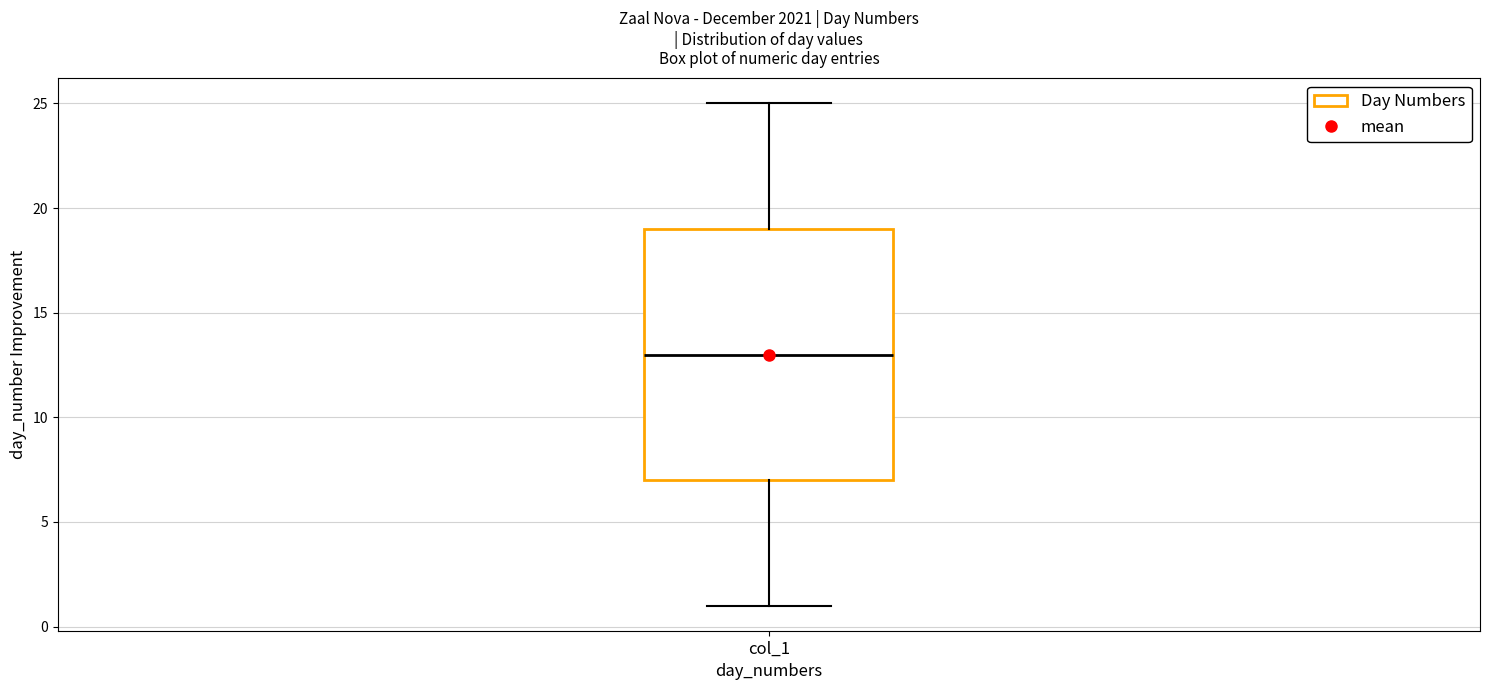

Where does the median line of the box for col_1 sit on the y-axis? The values are not printed on the chart, so give them approximately, as read against the axis.

13